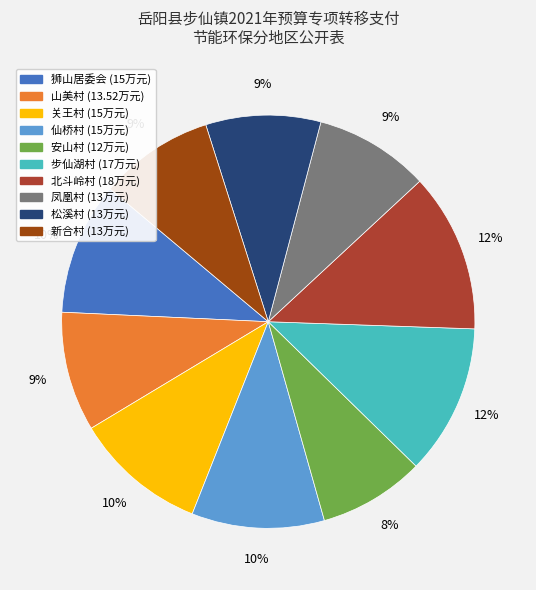

Is the sum of 新合村 and 松溪村 greater than half?

No